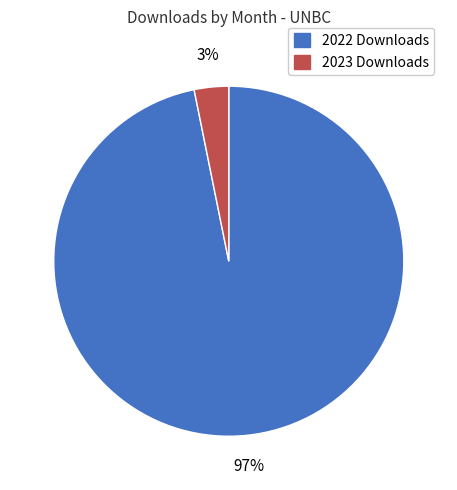

How many segments does this pie chart have?

2